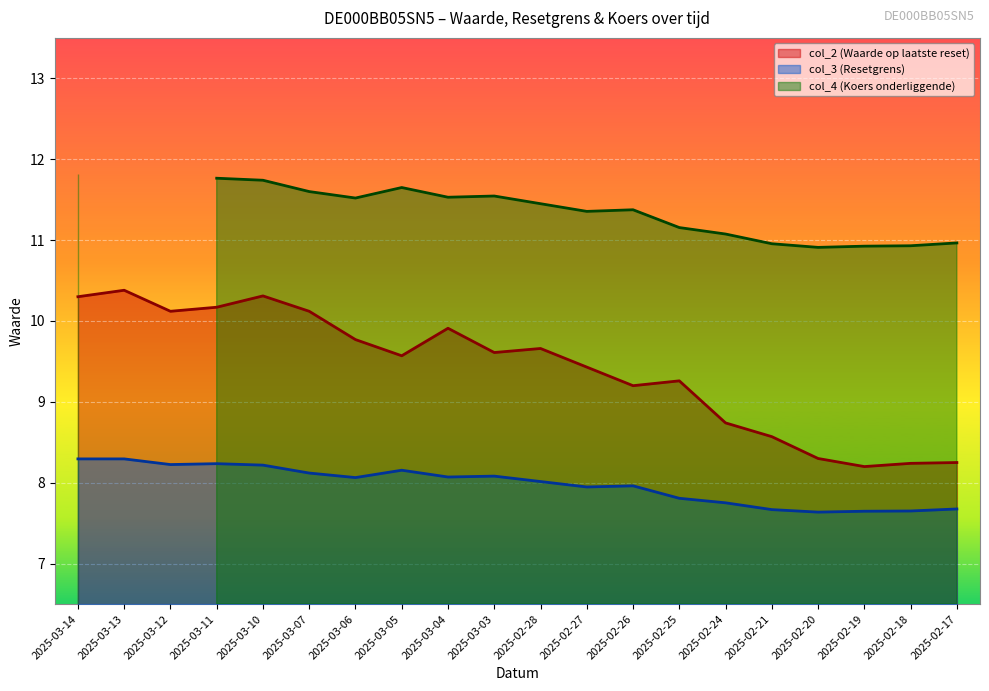

What position from the right is 2025-03-14?

20